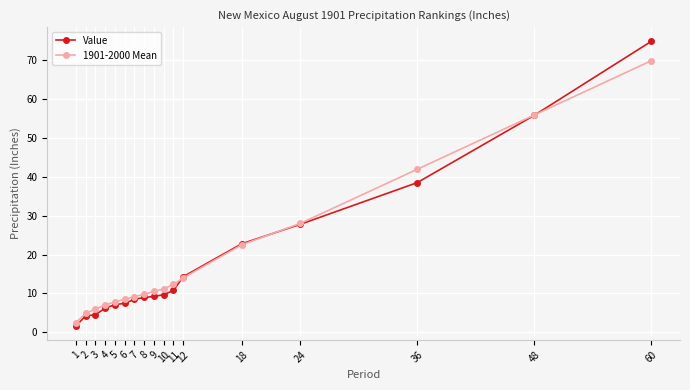

What are all the series names shown in the legend?

Value, 1901-2000 Mean